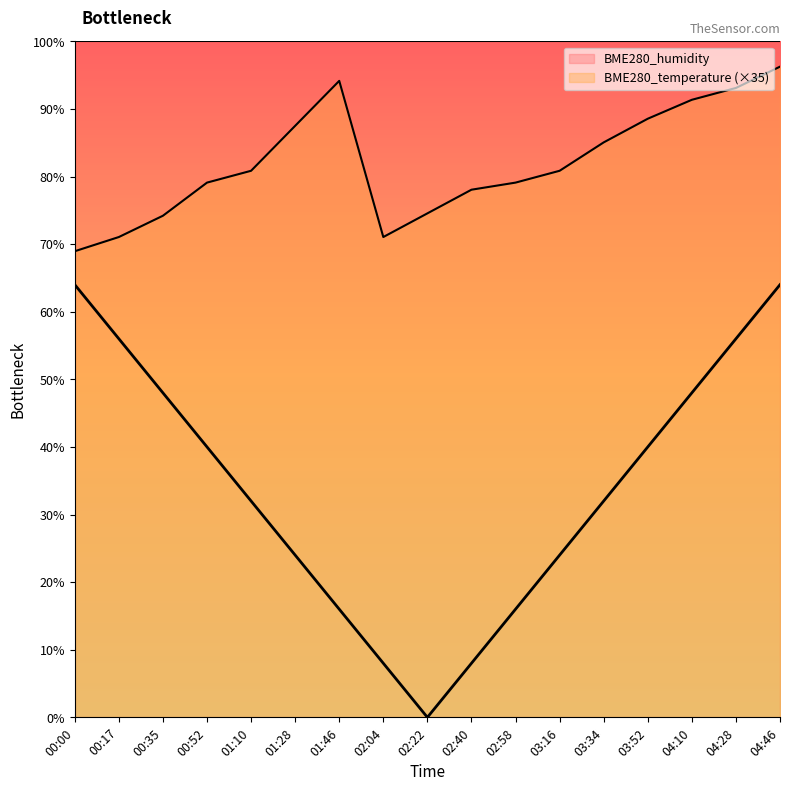

List the labels in order of value, largest first.

04:46, 01:46, 04:28, 04:10, 03:52, 01:28, 03:34, 01:10, 03:16, 00:52, 02:58, 02:40, 02:22, 00:35, 00:17, 02:04, 00:00